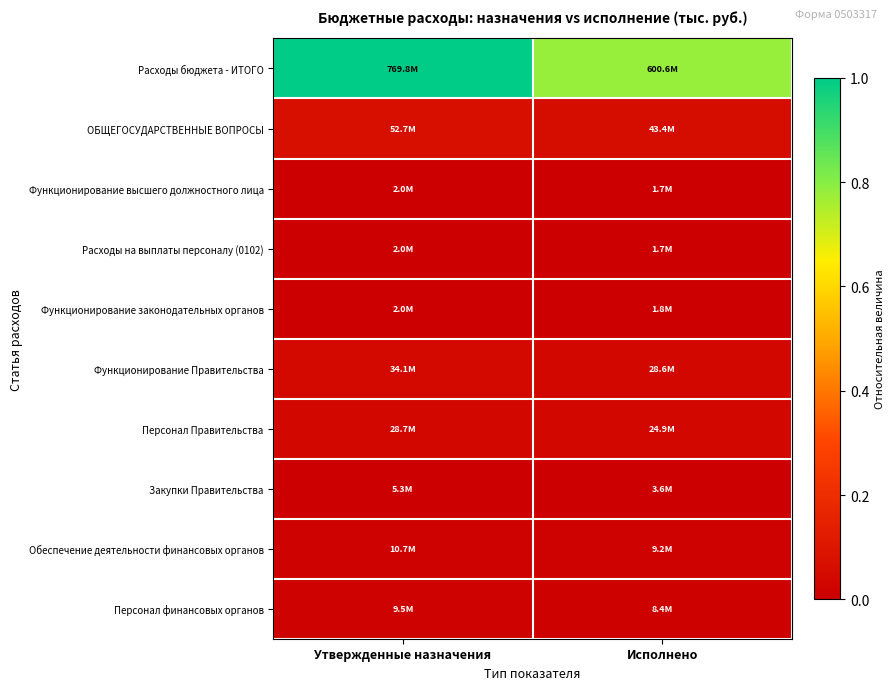

What is the total value across all series at Утвержденные назначения?

1.2